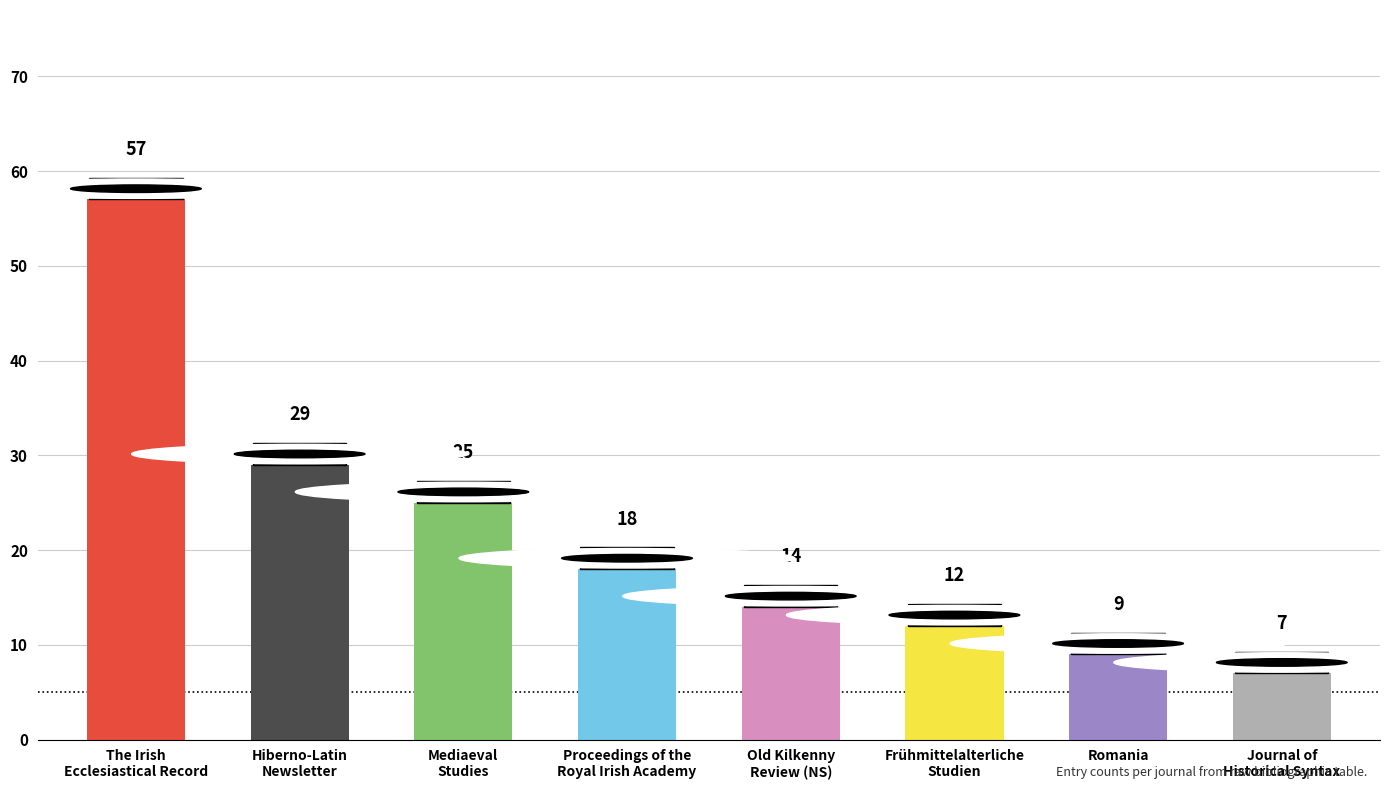

What is the greatest value displayed?

57